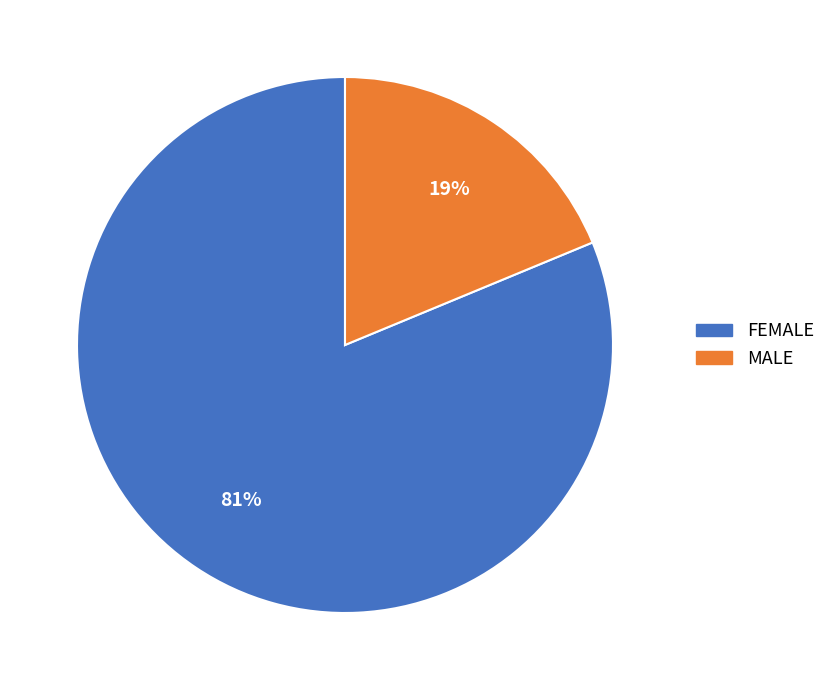

Which slice is the smallest?

MALE